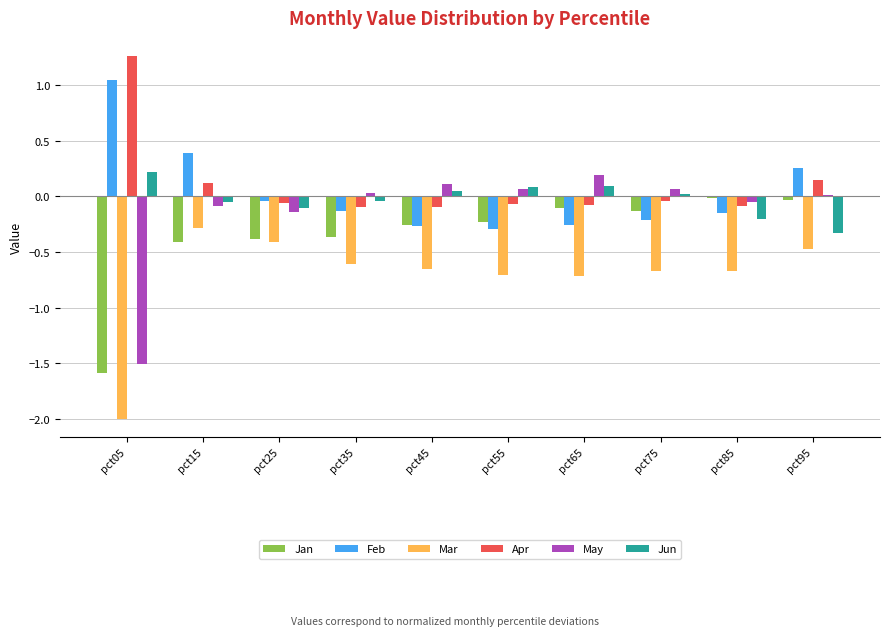

Is it true that Apr equals -0.1 at pct35?

True